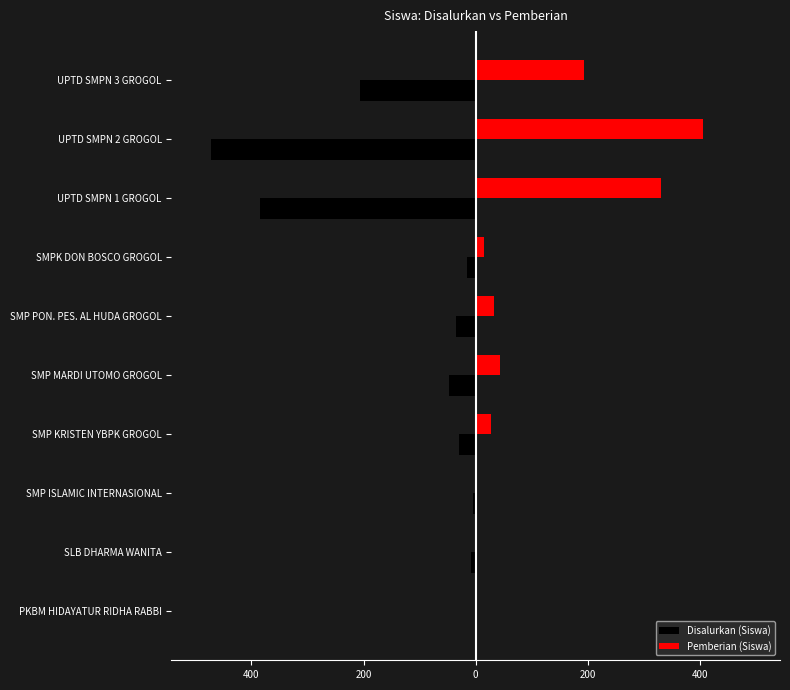

What are all the series names shown in the legend?

Disalurkan (Siswa), Pemberian (Siswa)